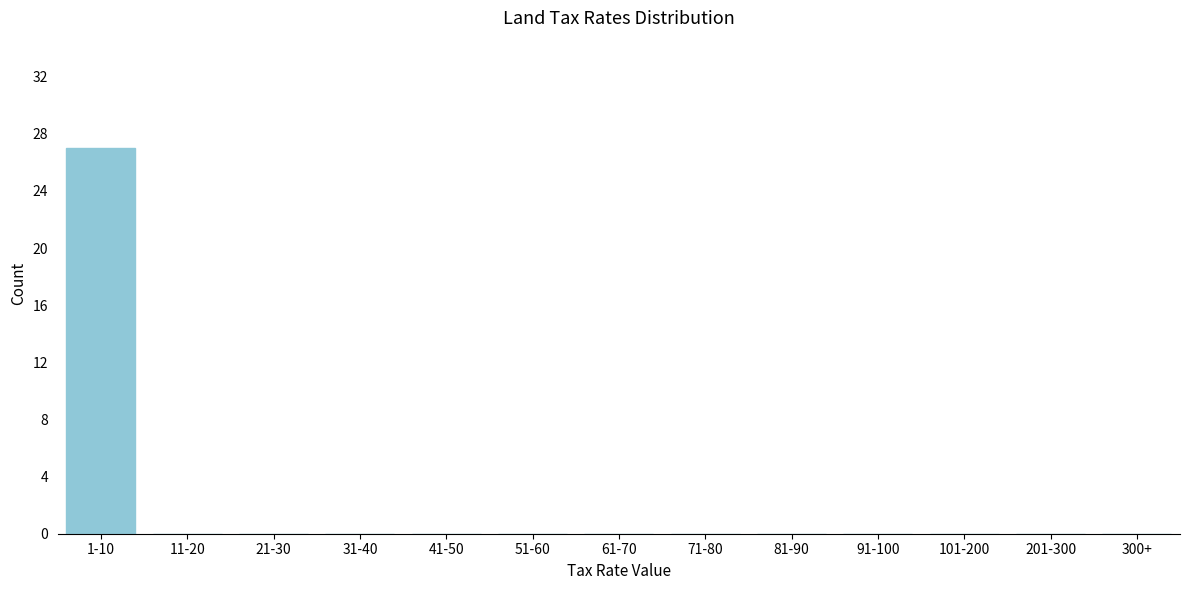

Reading left to right, extract all data points from this chart.

1-10=27	11-20=0	21-30=0	31-40=0	41-50=0	51-60=0	61-70=0	71-80=0	81-90=0	91-100=0	101-200=0	201-300=0	300+=0